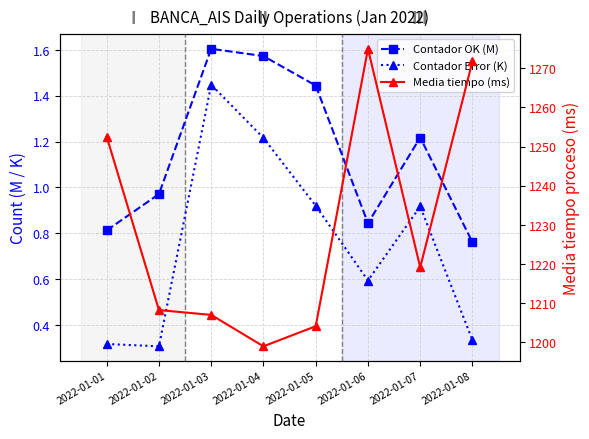

What is the difference between the second highest and minimum values in the Contador OK (M) series?

0.8